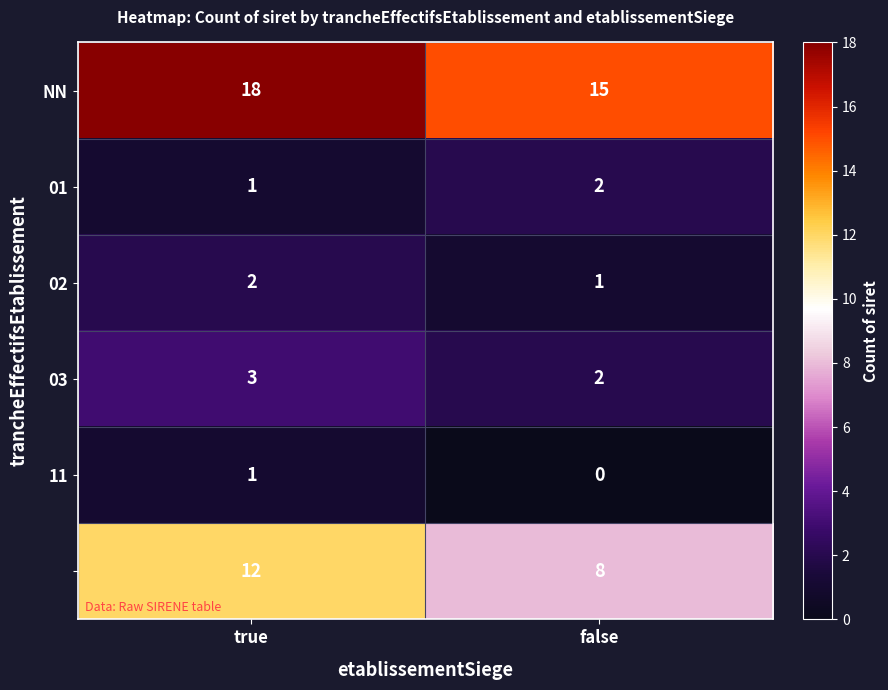

At which category is the sum across all series the highest?

true